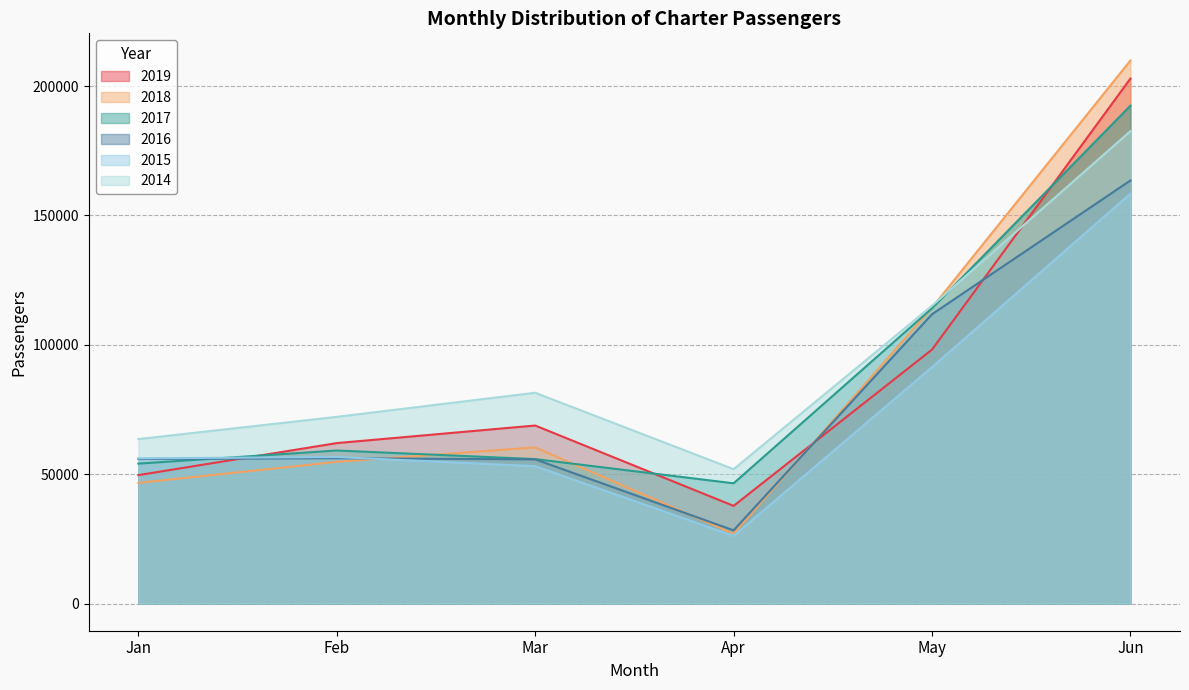

Does the chart display data point markers on the line(s)?

No